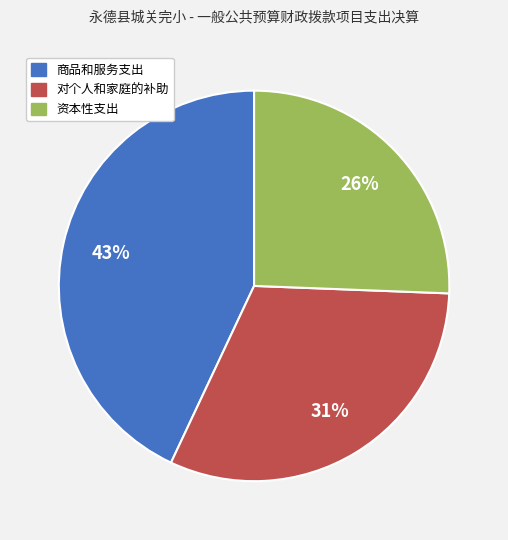

Count the number of slices in the pie.

3